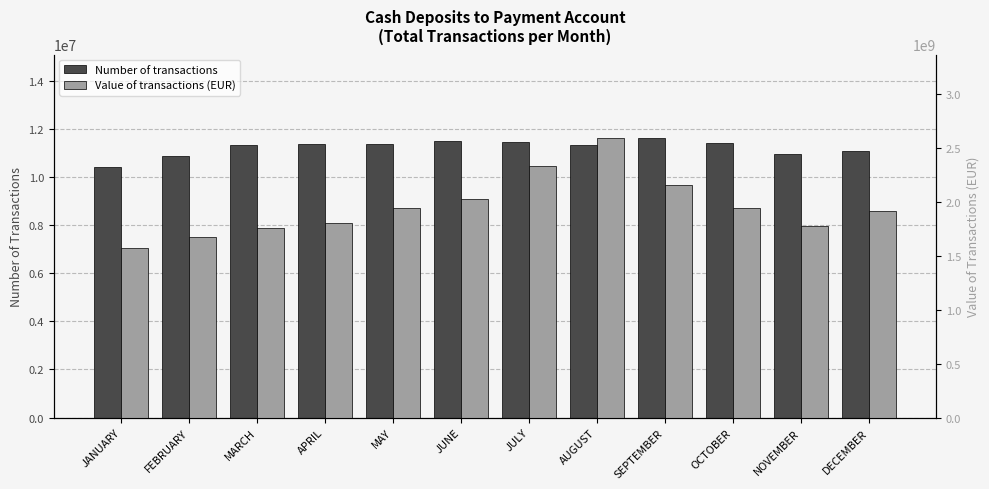

Reading left to right, transcribe all the data shown in this chart.

Number of transactions: JANUARY=10415903.0	FEBRUARY=10868764.0	MARCH=11334407.0	APRIL=11357957.0	MAY=11381113.0	JUNE=11509694.0	JULY=11444236.0	AUGUST=11324915.0	SEPTEMBER=11600439.0	OCTOBER=11389460.0	NOVEMBER=10966090.0	DECEMBER=11093379.0
Value of transactions (EUR): JANUARY=1569316125.6	FEBRUARY=1672676995.8	MARCH=1757652112.8	APRIL=1803385440.6	MAY=1940774202.5	JUNE=2024073376.3	JULY=2334044061.2	AUGUST=2590172460.9	SEPTEMBER=2153788532.3	OCTOBER=1940374322.0	NOVEMBER=1772486677.7	DECEMBER=1920272374.3